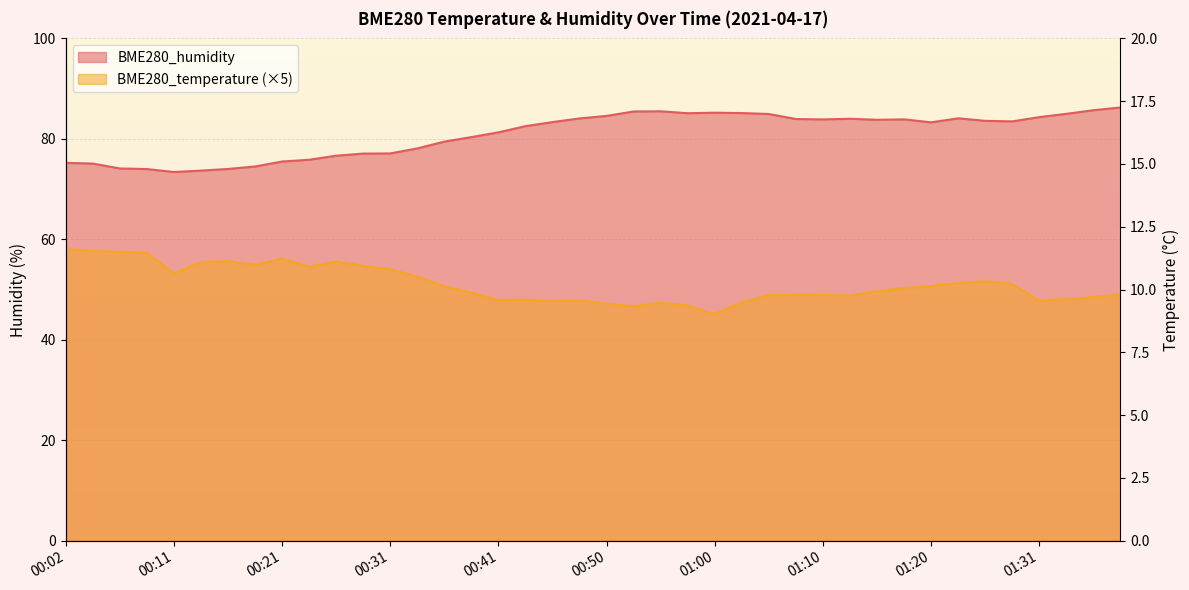

Is the value of BME280_humidity at 01:03 greater than the value of BME280_temperature at 00:48?

Yes